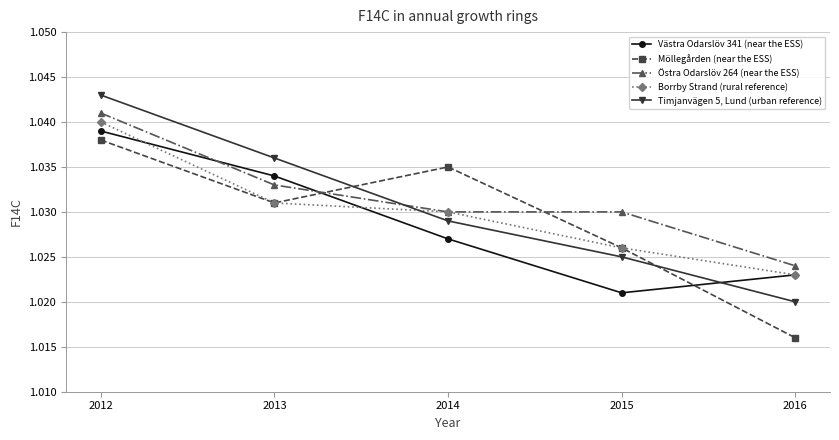

Which series has the widest spread of values?

Timjanvägen 5, Lund (urban reference)